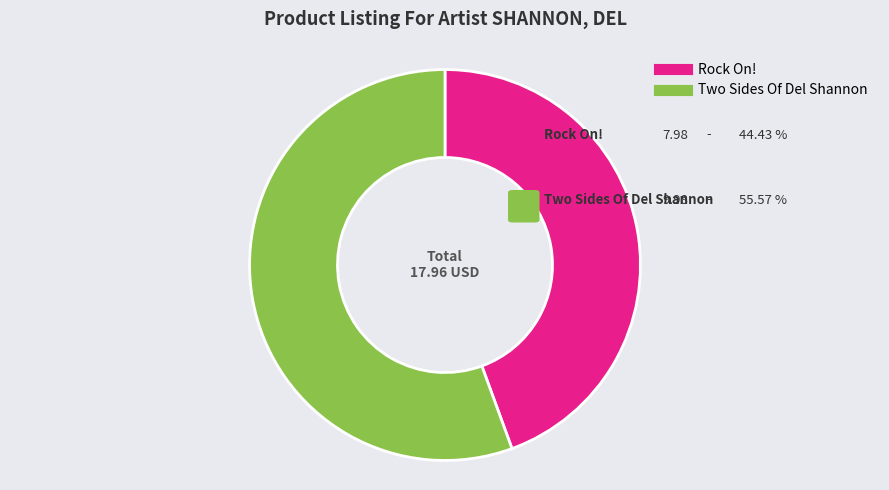

What is the smallest slice in the pie chart?

Rock On!